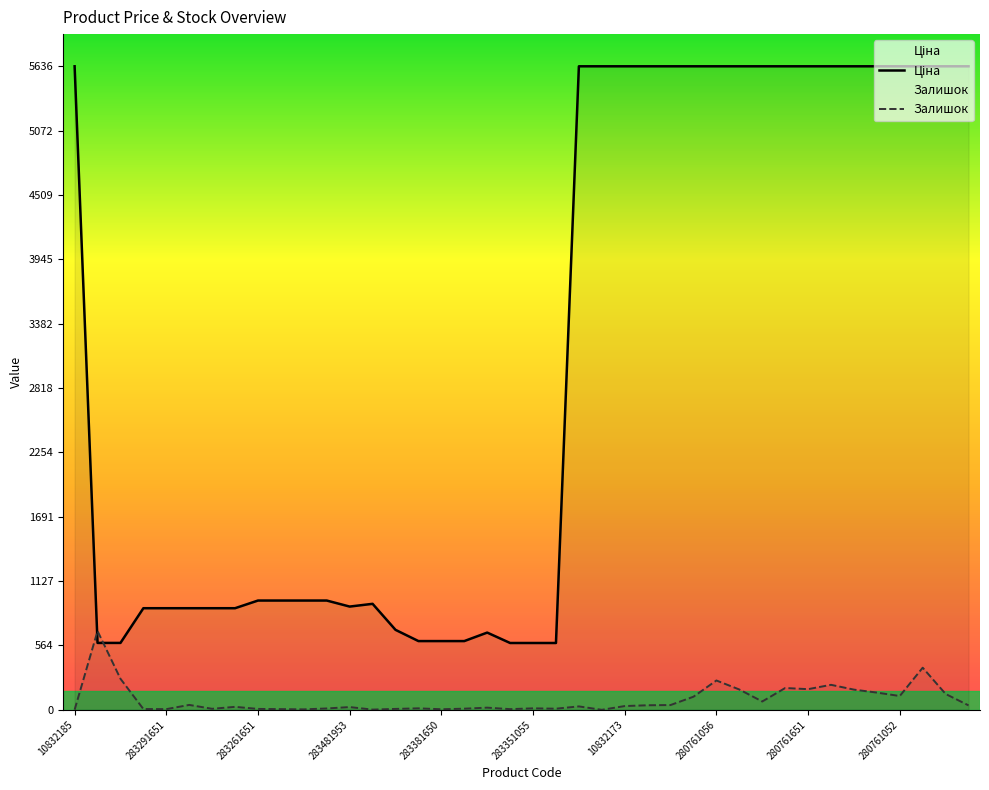

What is the highest value of the Залишок series?

690.0